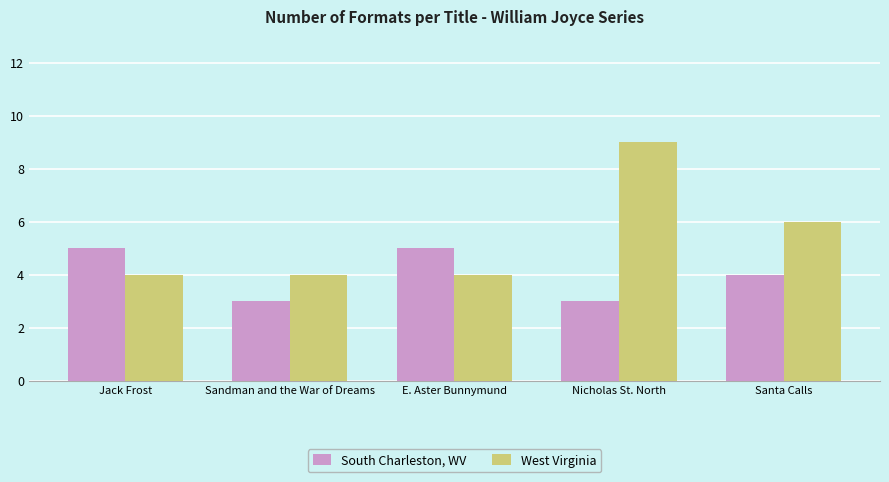

Reading left to right, what are all the values shown in this chart?

South Charleston, WV: Jack Frost=5	Sandman and the War of Dreams=3	E. Aster Bunnymund=5	Nicholas St. North=3	Santa Calls=4
West Virginia: Jack Frost=4	Sandman and the War of Dreams=4	E. Aster Bunnymund=4	Nicholas St. North=9	Santa Calls=6